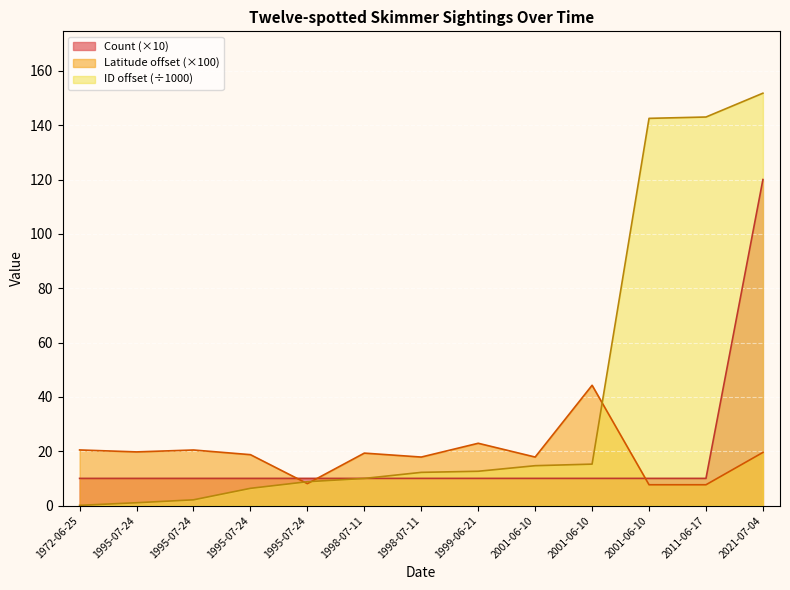

What is the difference between the highest and lowest values at 2021-07-04?

132.2